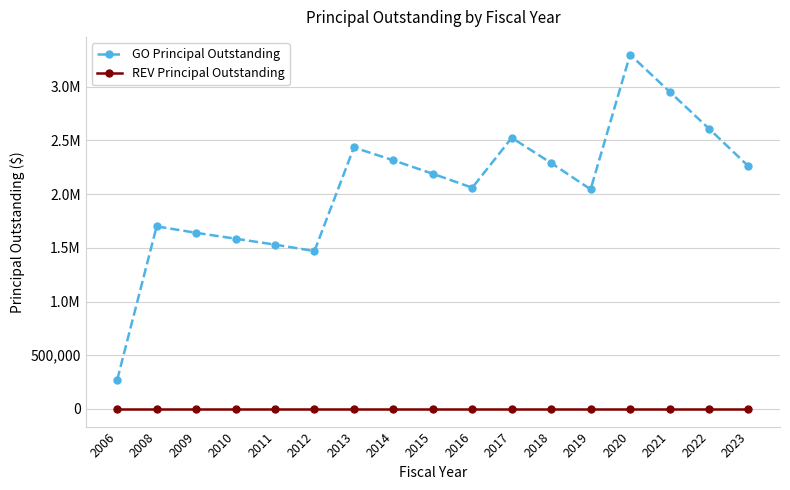

What are all the series names shown in the legend?

GO Principal Outstanding, REV Principal Outstanding